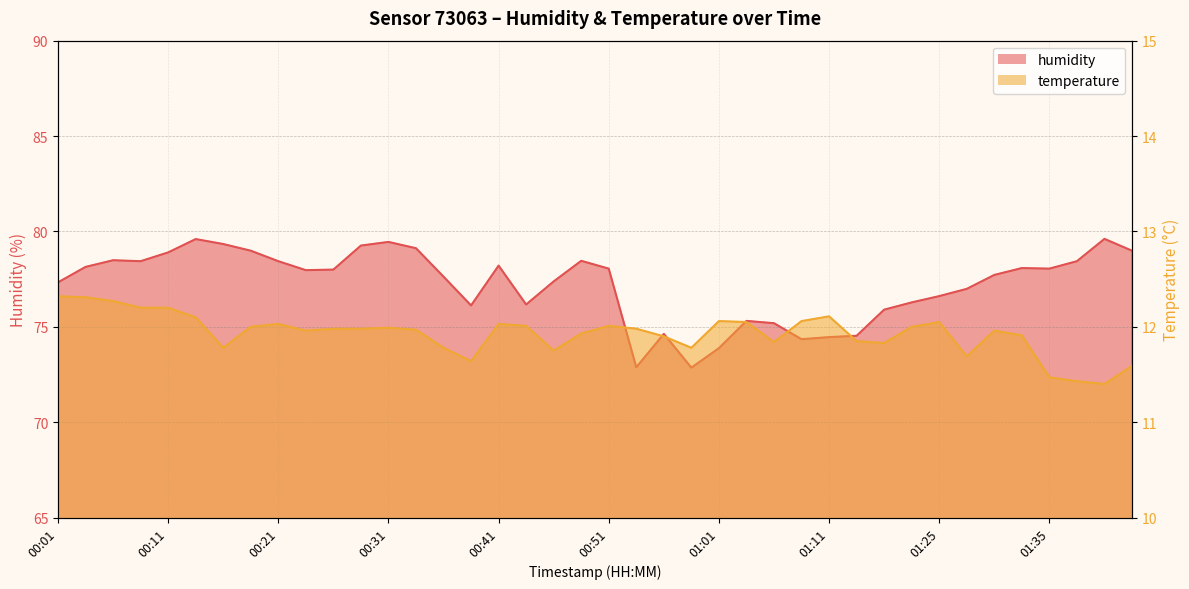

At which label is temperature closest to 11?

01:40